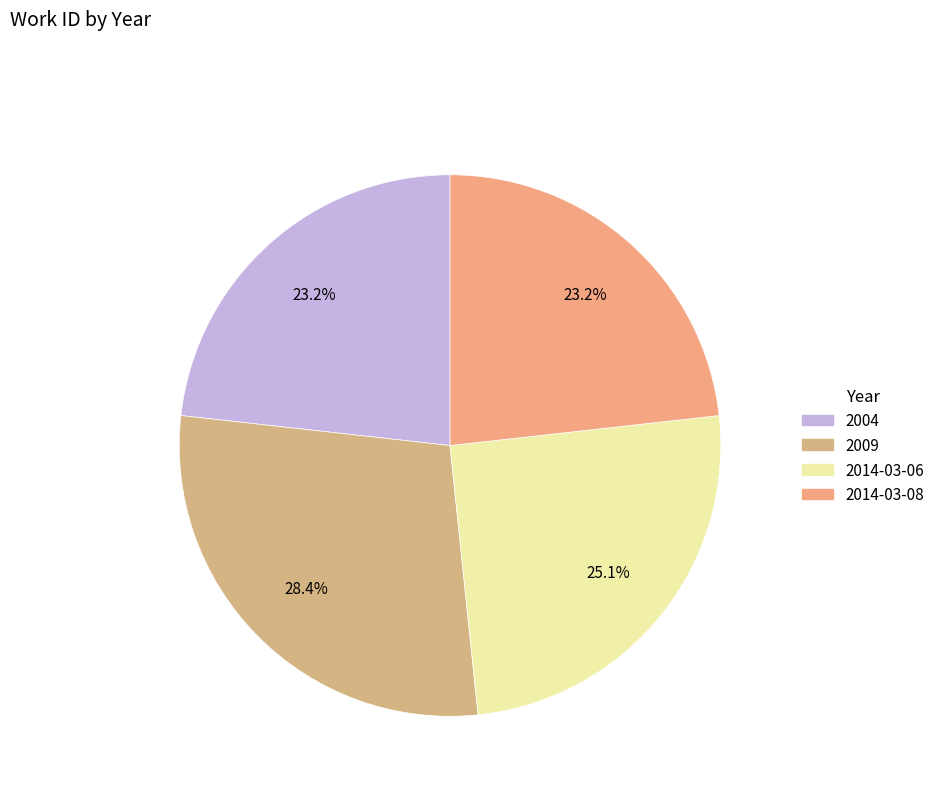

To the nearest percent, what percentage of the pie is 2014-03-06?

25%